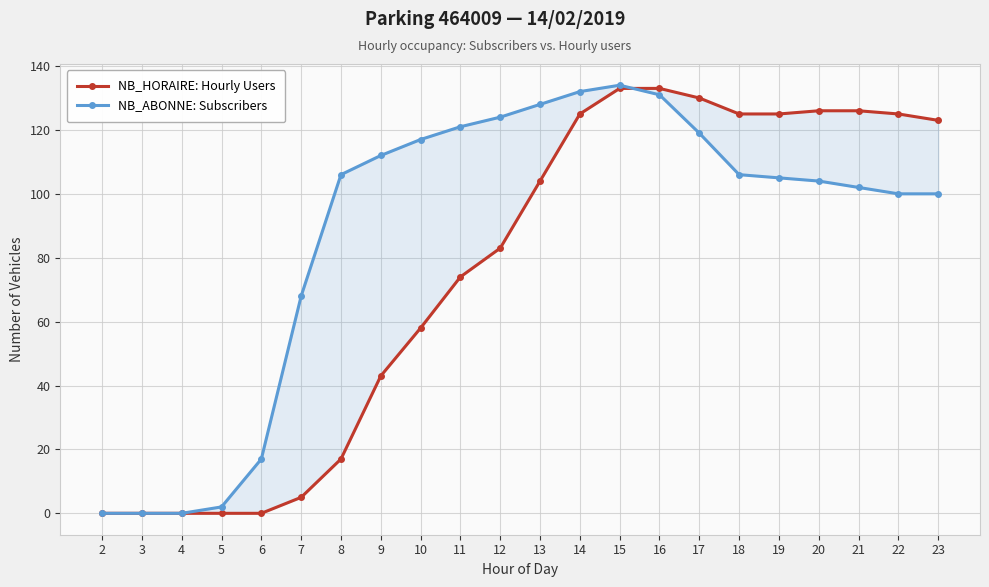

Where is NB_HORAIRE: Hourly Users nearest to the value 66?

10